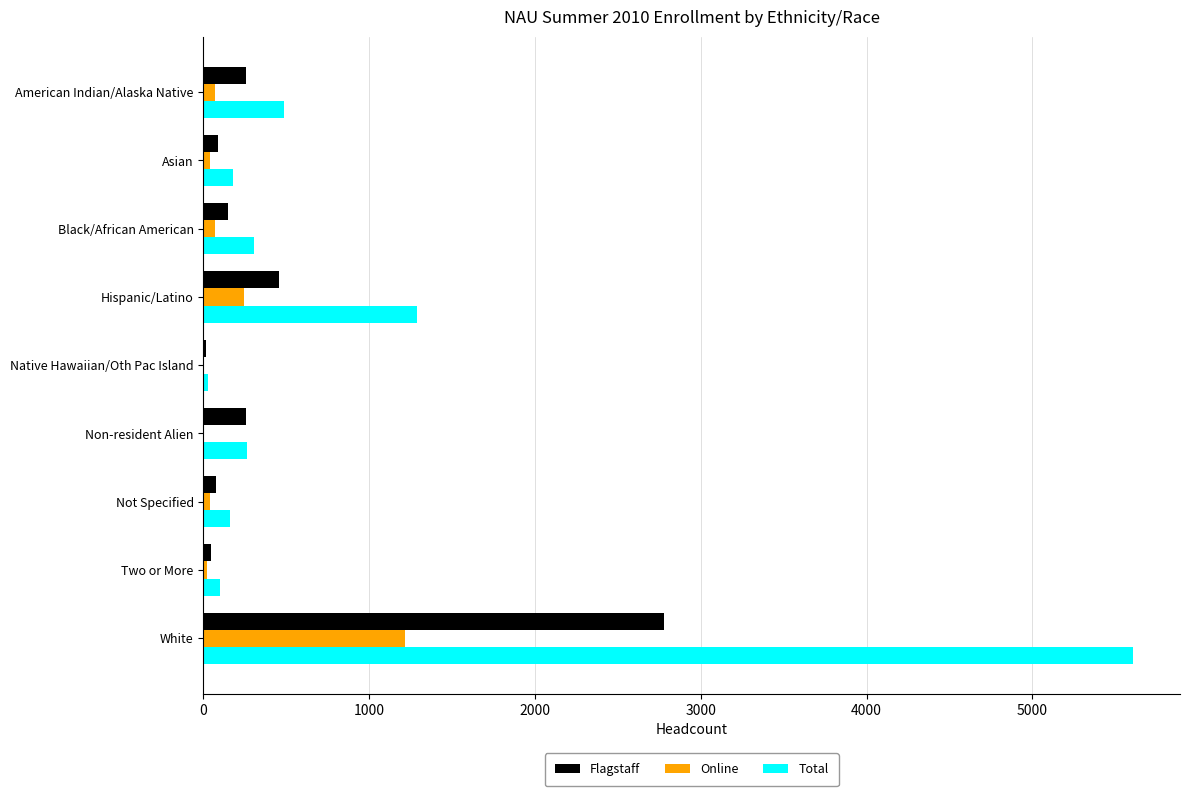

The Flagstaff series shows 148 at Black/African American. True or false?

True